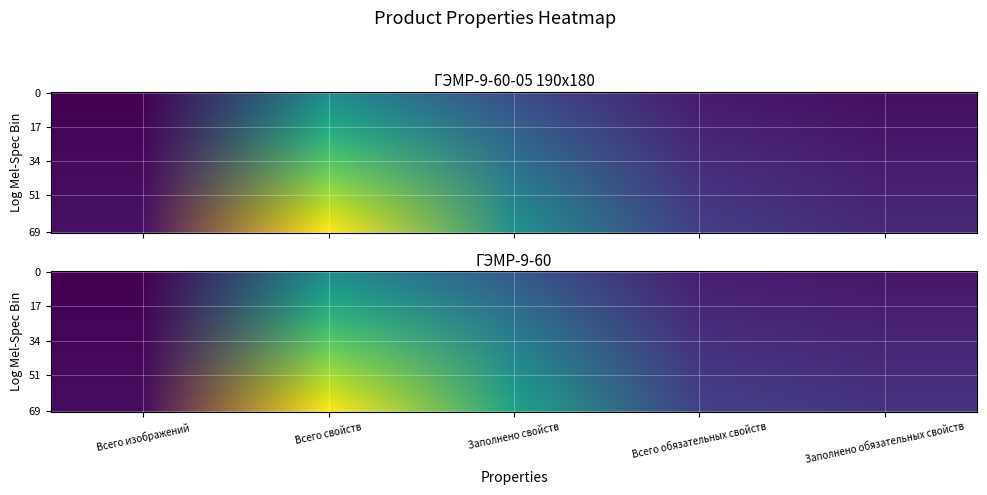

What is the maximum value shown in the chart?

33.3